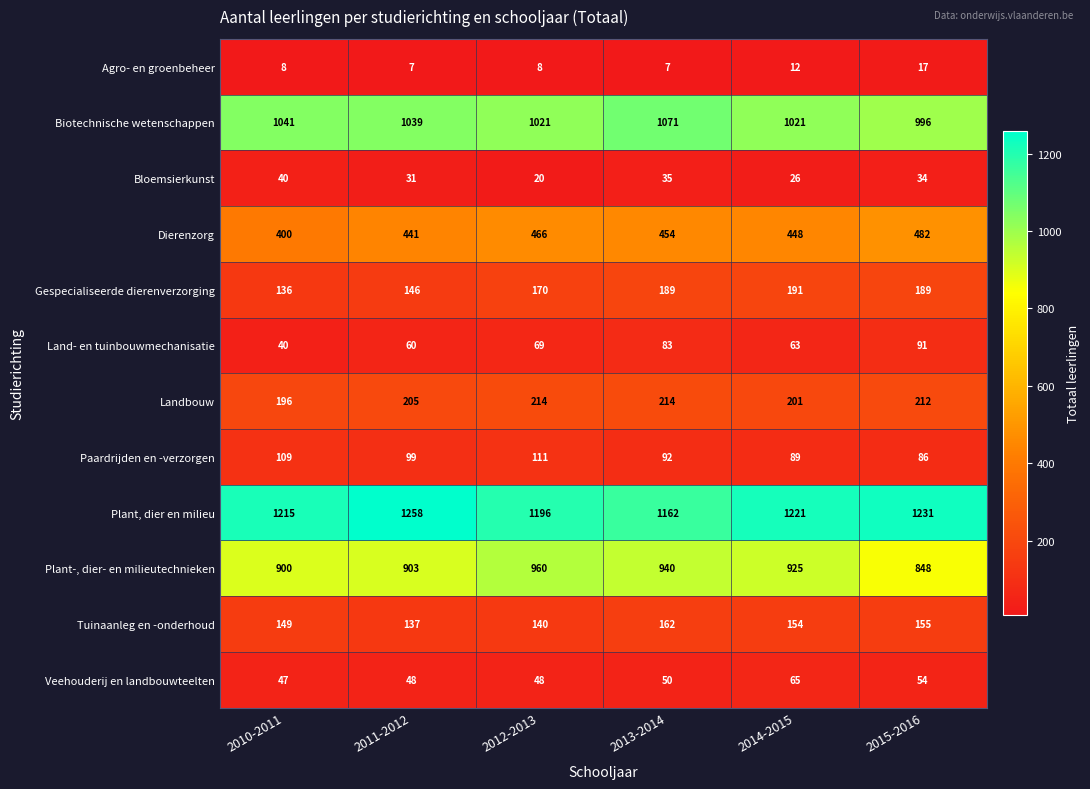

Where does the Biotechnische wetenschappen series first go above 1039?

2010-2011